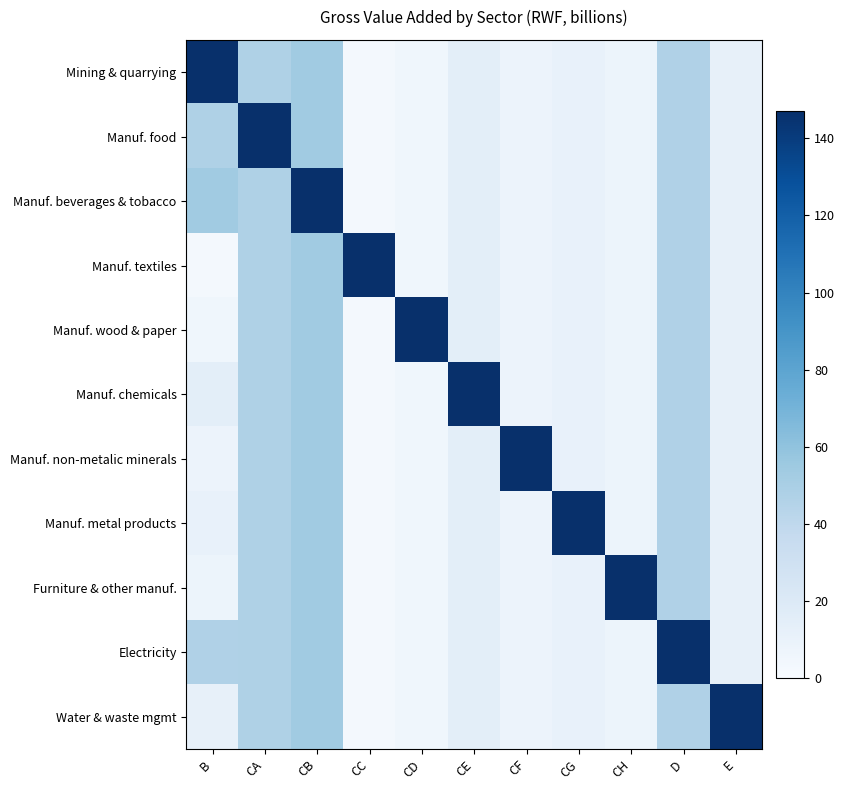

Rank the series at CD from lowest to highest value.

Mining & quarrying, Manuf. food, Manuf. beverages & tobacco, Manuf. textiles, Manuf. chemicals, Manuf. non-metalic minerals, Manuf. metal products, Furniture & other manuf., Electricity, Water & waste mgmt, Manuf. wood & paper